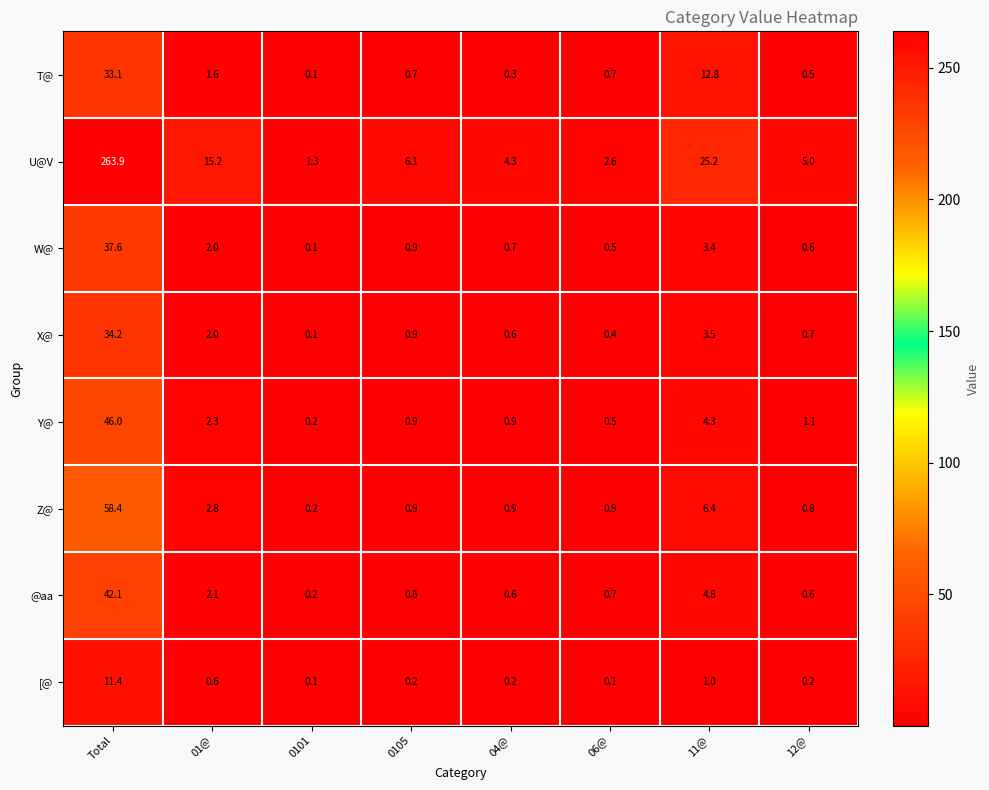

What is the total value across all series at Total?

526.7